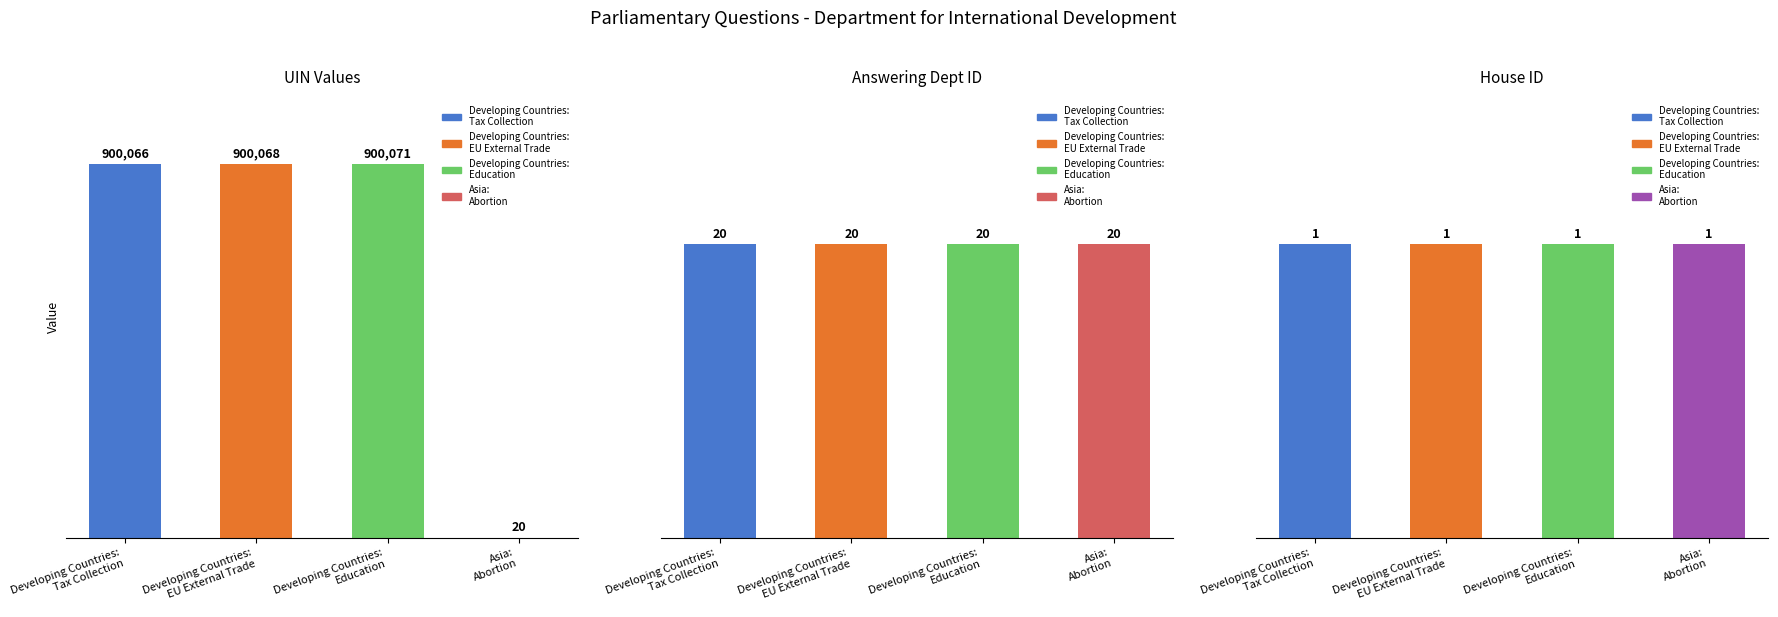

Read the house id value at Developing Countries:
Tax Collection.

1